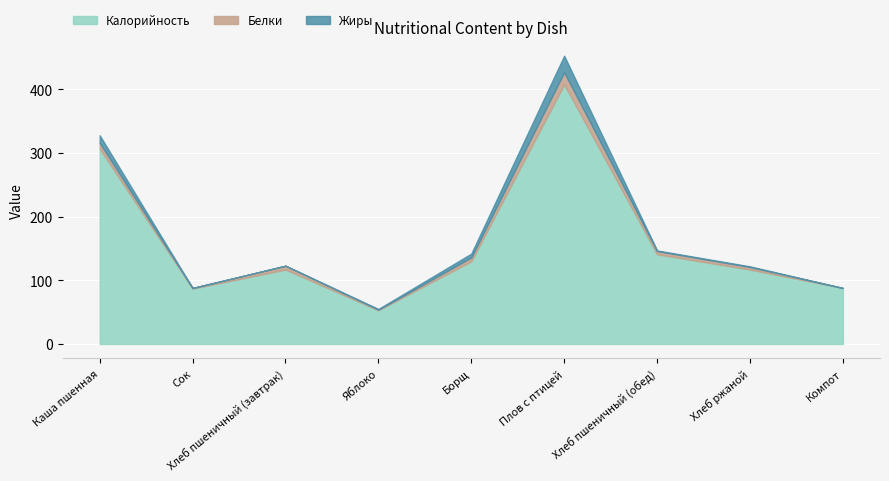

How many data points in Жиры are less than 1?

3